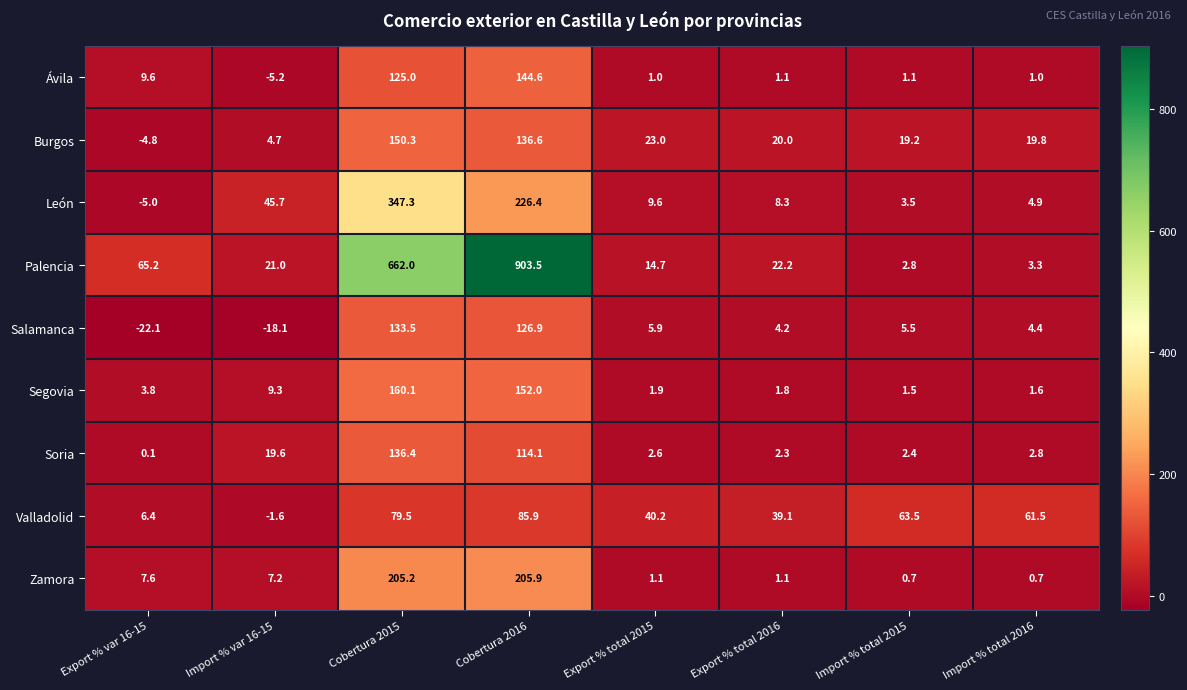

At Import % total 2016, list the series in order from largest to smallest.

Valladolid, Burgos, León, Salamanca, Palencia, Soria, Segovia, Ávila, Zamora